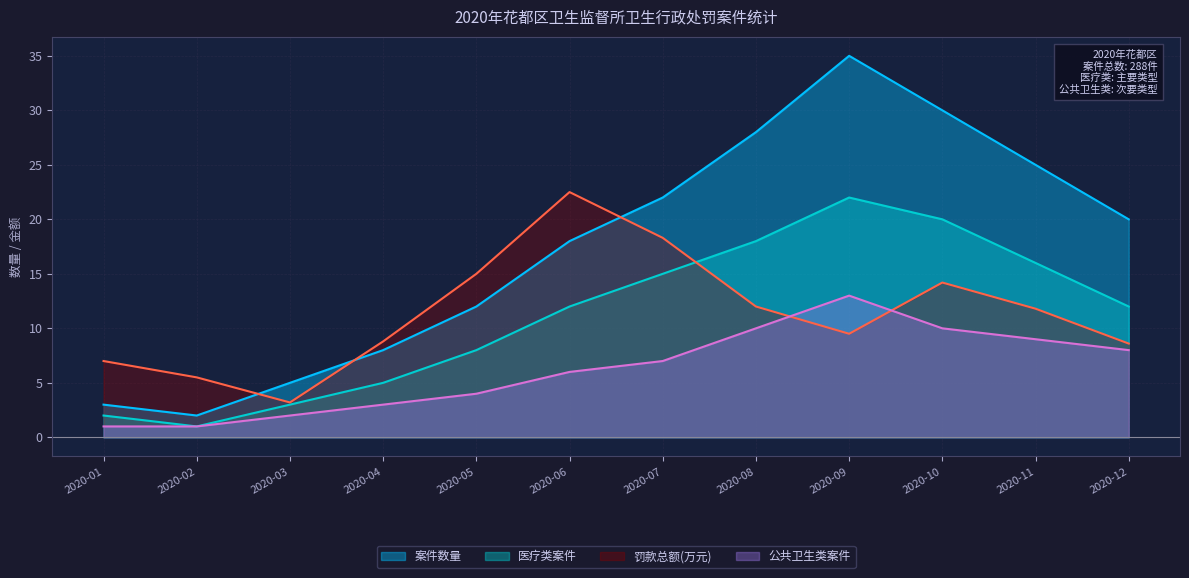

What is the average value of the 罚款总额(万元) series?

11.4